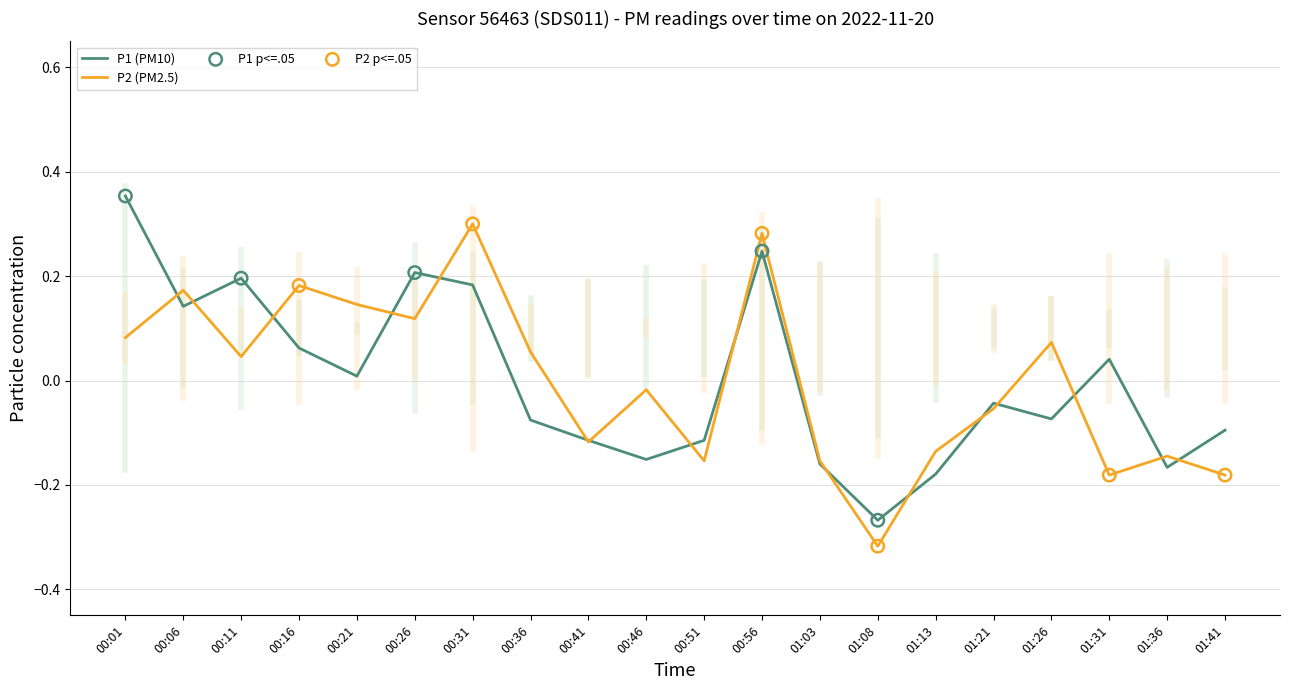

Between 00:11 and 01:26, which series saw the biggest shift?

P1 (PM10)